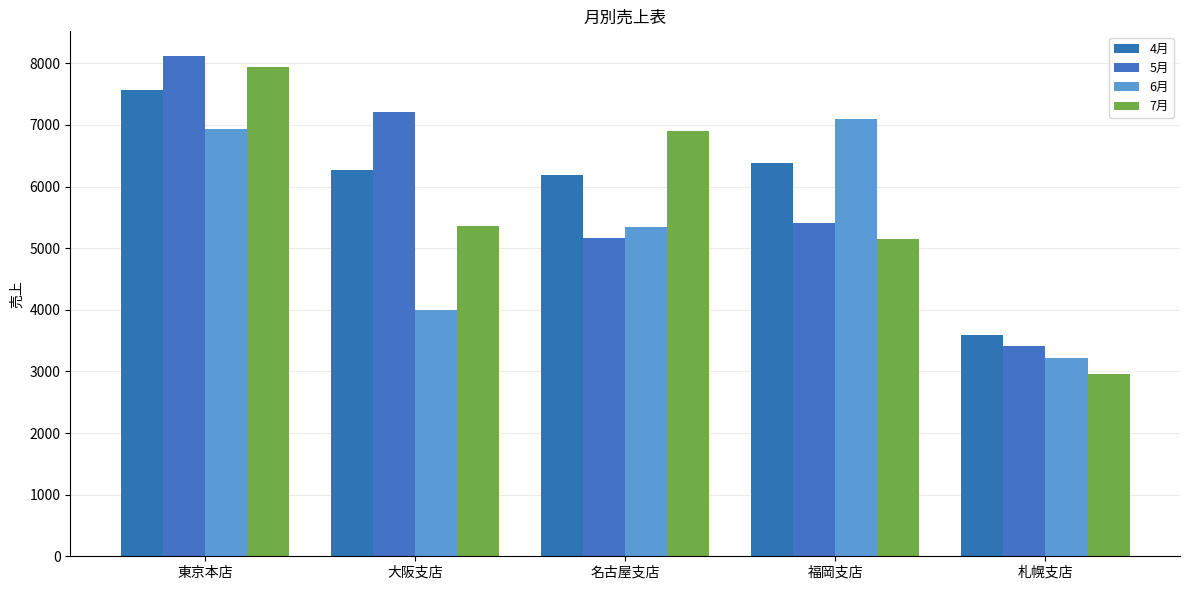

What are all the series names shown in the legend?

4月, 5月, 6月, 7月